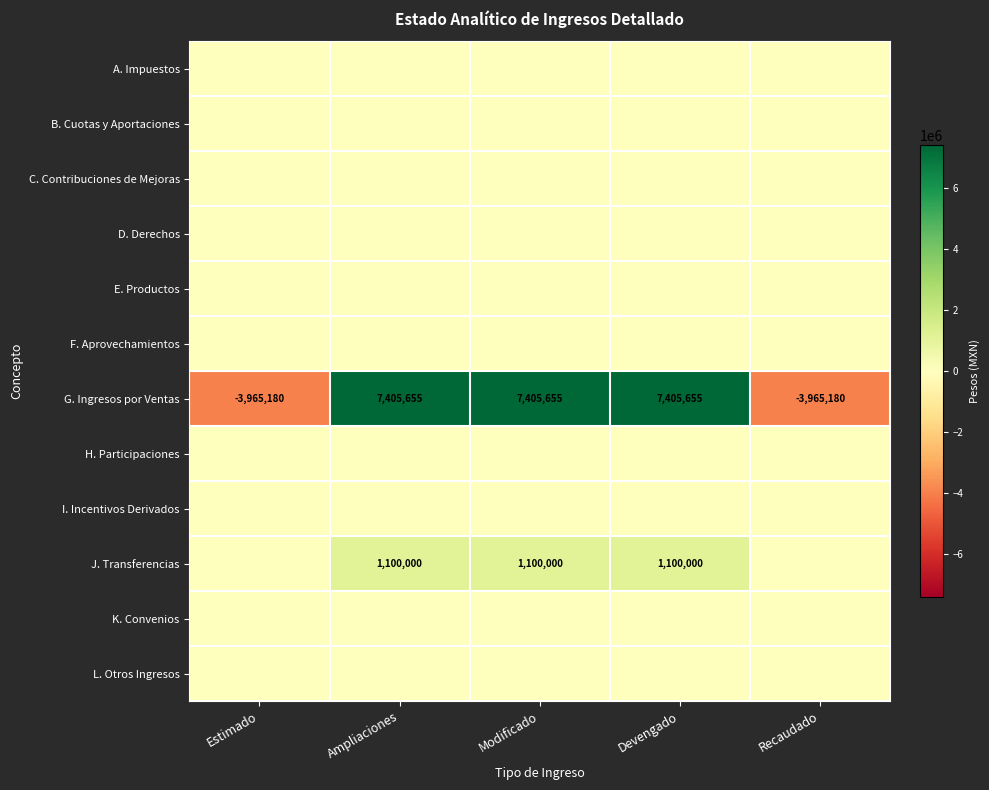

What is the difference between the maximum and minimum values in the G. Ingresos por Ventas series?

11370835